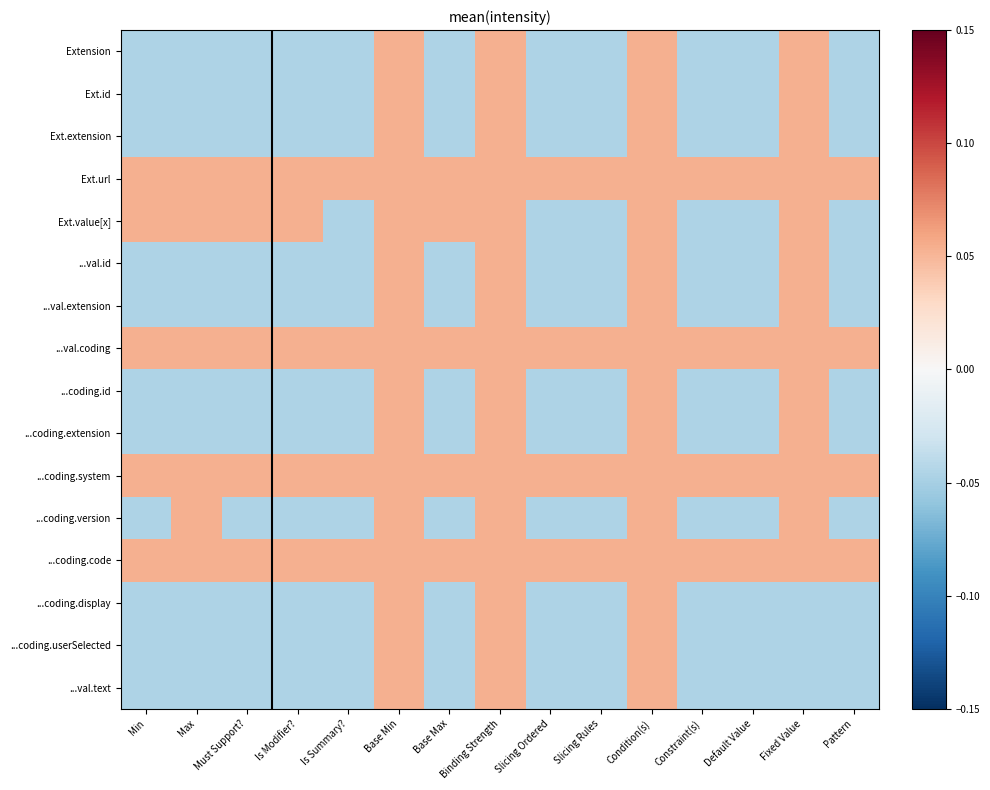

Reading right to left, list all the values displayed in this chart.

Extension: Pattern=-0.0	Fixed Value=0.1	Default Value=-0.0	Constraint(s)=-0.0	Condition(s)=0.1	Slicing Rules=-0.0	Slicing Ordered=-0.0	Binding Strength=0.1	Base Max=-0.0	Base Min=0.1	Is Summary?=-0.0	Is Modifier?=-0.0	Must Support?=-0.0	Max=-0.0	Min=-0.0
Ext.id: Pattern=-0.0	Fixed Value=0.1	Default Value=-0.0	Constraint(s)=-0.0	Condition(s)=0.1	Slicing Rules=-0.0	Slicing Ordered=-0.0	Binding Strength=0.1	Base Max=-0.0	Base Min=0.1	Is Summary?=-0.0	Is Modifier?=-0.0	Must Support?=-0.0	Max=-0.0	Min=-0.0
Ext.extension: Pattern=-0.0	Fixed Value=0.1	Default Value=-0.0	Constraint(s)=-0.0	Condition(s)=0.1	Slicing Rules=-0.0	Slicing Ordered=-0.0	Binding Strength=0.1	Base Max=-0.0	Base Min=0.1	Is Summary?=-0.0	Is Modifier?=-0.0	Must Support?=-0.0	Max=-0.0	Min=-0.0
Ext.url: Pattern=0.1	Fixed Value=0.1	Default Value=0.1	Constraint(s)=0.1	Condition(s)=0.1	Slicing Rules=0.1	Slicing Ordered=0.1	Binding Strength=0.1	Base Max=0.1	Base Min=0.1	Is Summary?=0.1	Is Modifier?=0.1	Must Support?=0.1	Max=0.1	Min=0.1
Ext.value[x]: Pattern=-0.0	Fixed Value=0.1	Default Value=-0.0	Constraint(s)=-0.0	Condition(s)=0.1	Slicing Rules=-0.0	Slicing Ordered=-0.0	Binding Strength=0.1	Base Max=0.1	Base Min=0.1	Is Summary?=-0.0	Is Modifier?=0.1	Must Support?=0.1	Max=0.1	Min=0.1
...val.id: Pattern=-0.0	Fixed Value=0.1	Default Value=-0.0	Constraint(s)=-0.0	Condition(s)=0.1	Slicing Rules=-0.0	Slicing Ordered=-0.0	Binding Strength=0.1	Base Max=-0.0	Base Min=0.1	Is Summary?=-0.0	Is Modifier?=-0.0	Must Support?=-0.0	Max=-0.0	Min=-0.0
...val.extension: Pattern=-0.0	Fixed Value=0.1	Default Value=-0.0	Constraint(s)=-0.0	Condition(s)=0.1	Slicing Rules=-0.0	Slicing Ordered=-0.0	Binding Strength=0.1	Base Max=-0.0	Base Min=0.1	Is Summary?=-0.0	Is Modifier?=-0.0	Must Support?=-0.0	Max=-0.0	Min=-0.0
...val.coding: Pattern=0.1	Fixed Value=0.1	Default Value=0.1	Constraint(s)=0.1	Condition(s)=0.1	Slicing Rules=0.1	Slicing Ordered=0.1	Binding Strength=0.1	Base Max=0.1	Base Min=0.1	Is Summary?=0.1	Is Modifier?=0.1	Must Support?=0.1	Max=0.1	Min=0.1
...coding.id: Pattern=-0.0	Fixed Value=0.1	Default Value=-0.0	Constraint(s)=-0.0	Condition(s)=0.1	Slicing Rules=-0.0	Slicing Ordered=-0.0	Binding Strength=0.1	Base Max=-0.0	Base Min=0.1	Is Summary?=-0.0	Is Modifier?=-0.0	Must Support?=-0.0	Max=-0.0	Min=-0.0
...coding.extension: Pattern=-0.0	Fixed Value=0.1	Default Value=-0.0	Constraint(s)=-0.0	Condition(s)=0.1	Slicing Rules=-0.0	Slicing Ordered=-0.0	Binding Strength=0.1	Base Max=-0.0	Base Min=0.1	Is Summary?=-0.0	Is Modifier?=-0.0	Must Support?=-0.0	Max=-0.0	Min=-0.0
...coding.system: Pattern=0.1	Fixed Value=0.1	Default Value=0.1	Constraint(s)=0.1	Condition(s)=0.1	Slicing Rules=0.1	Slicing Ordered=0.1	Binding Strength=0.1	Base Max=0.1	Base Min=0.1	Is Summary?=0.1	Is Modifier?=0.1	Must Support?=0.1	Max=0.1	Min=0.1
...coding.version: Pattern=-0.0	Fixed Value=0.1	Default Value=-0.0	Constraint(s)=-0.0	Condition(s)=0.1	Slicing Rules=-0.0	Slicing Ordered=-0.0	Binding Strength=0.1	Base Max=-0.0	Base Min=0.1	Is Summary?=-0.0	Is Modifier?=-0.0	Must Support?=-0.0	Max=0.1	Min=-0.0
...coding.code: Pattern=0.1	Fixed Value=0.1	Default Value=0.1	Constraint(s)=0.1	Condition(s)=0.1	Slicing Rules=0.1	Slicing Ordered=0.1	Binding Strength=0.1	Base Max=0.1	Base Min=0.1	Is Summary?=0.1	Is Modifier?=0.1	Must Support?=0.1	Max=0.1	Min=0.1
...coding.display: Pattern=-0.0	Fixed Value=-0.0	Default Value=-0.0	Constraint(s)=-0.0	Condition(s)=0.1	Slicing Rules=-0.0	Slicing Ordered=-0.0	Binding Strength=0.1	Base Max=-0.0	Base Min=0.1	Is Summary?=-0.0	Is Modifier?=-0.0	Must Support?=-0.0	Max=-0.0	Min=-0.0
...coding.userSelected: Pattern=-0.0	Fixed Value=-0.0	Default Value=-0.0	Constraint(s)=-0.0	Condition(s)=0.1	Slicing Rules=-0.0	Slicing Ordered=-0.0	Binding Strength=0.1	Base Max=-0.0	Base Min=0.1	Is Summary?=-0.0	Is Modifier?=-0.0	Must Support?=-0.0	Max=-0.0	Min=-0.0
...val.text: Pattern=-0.0	Fixed Value=-0.0	Default Value=-0.0	Constraint(s)=-0.0	Condition(s)=0.1	Slicing Rules=-0.0	Slicing Ordered=-0.0	Binding Strength=0.1	Base Max=-0.0	Base Min=0.1	Is Summary?=-0.0	Is Modifier?=-0.0	Must Support?=-0.0	Max=-0.0	Min=-0.0